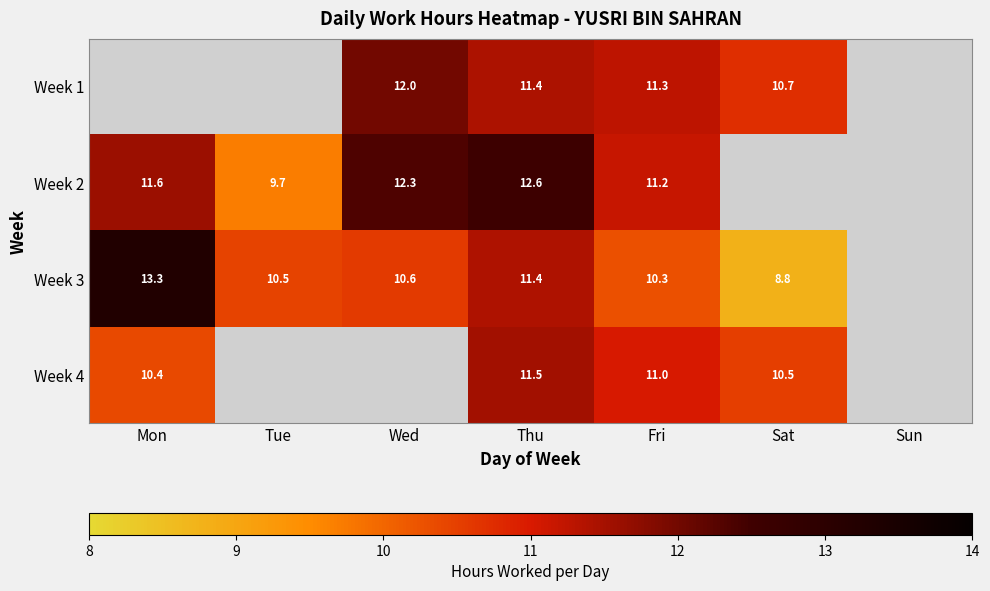

Is the value of Week 3 at Tue greater than the value of Week 4 at Thu?

No